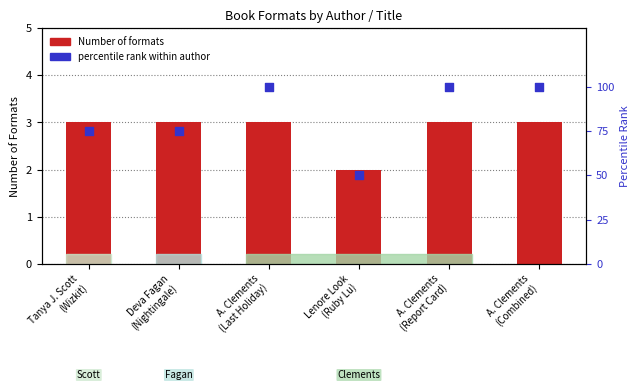

Which series contains the highest Y value?

percentile rank within author